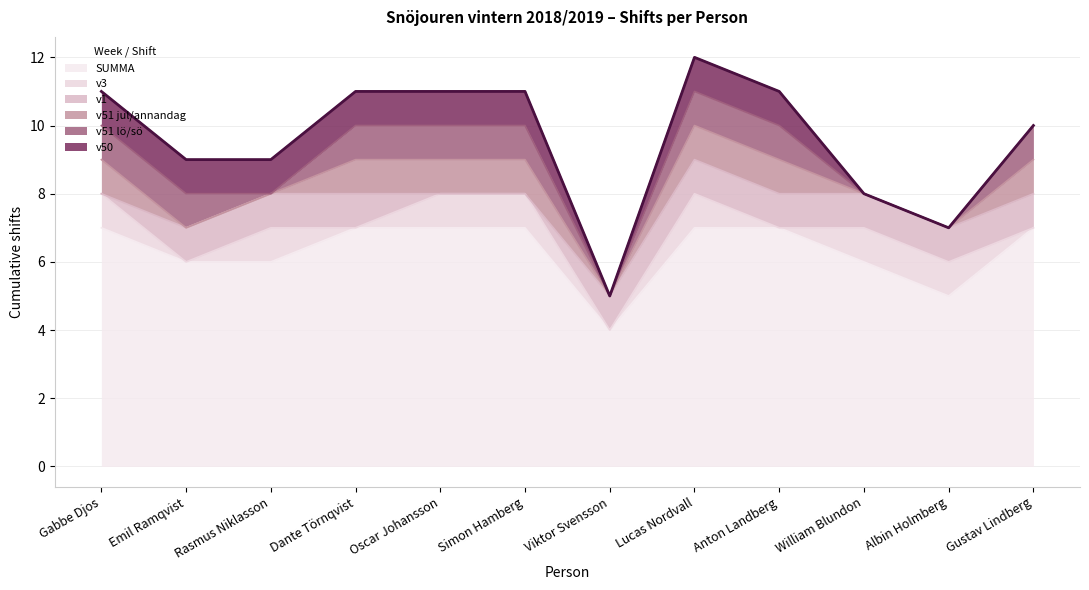

What are all the series names shown in the legend?

SUMMA, v3, v1, v51 jul/annandag, v51 lö/sö, v50